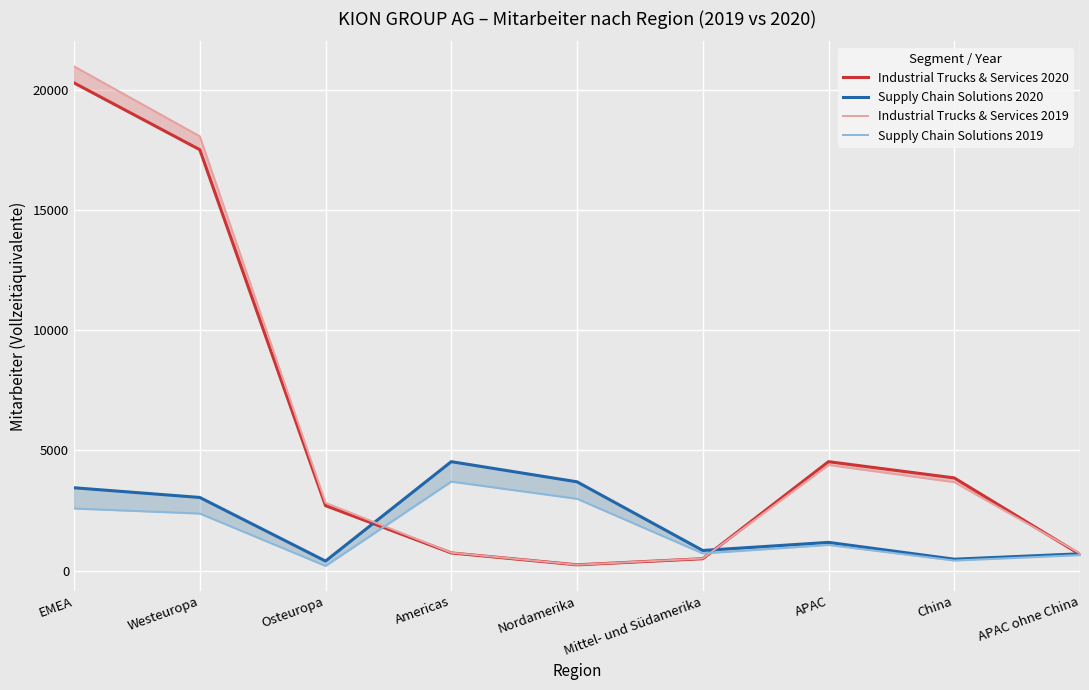

What are all the series names shown in the legend?

Industrial Trucks & Services 2020, Supply Chain Solutions 2020, Industrial Trucks & Services 2019, Supply Chain Solutions 2019